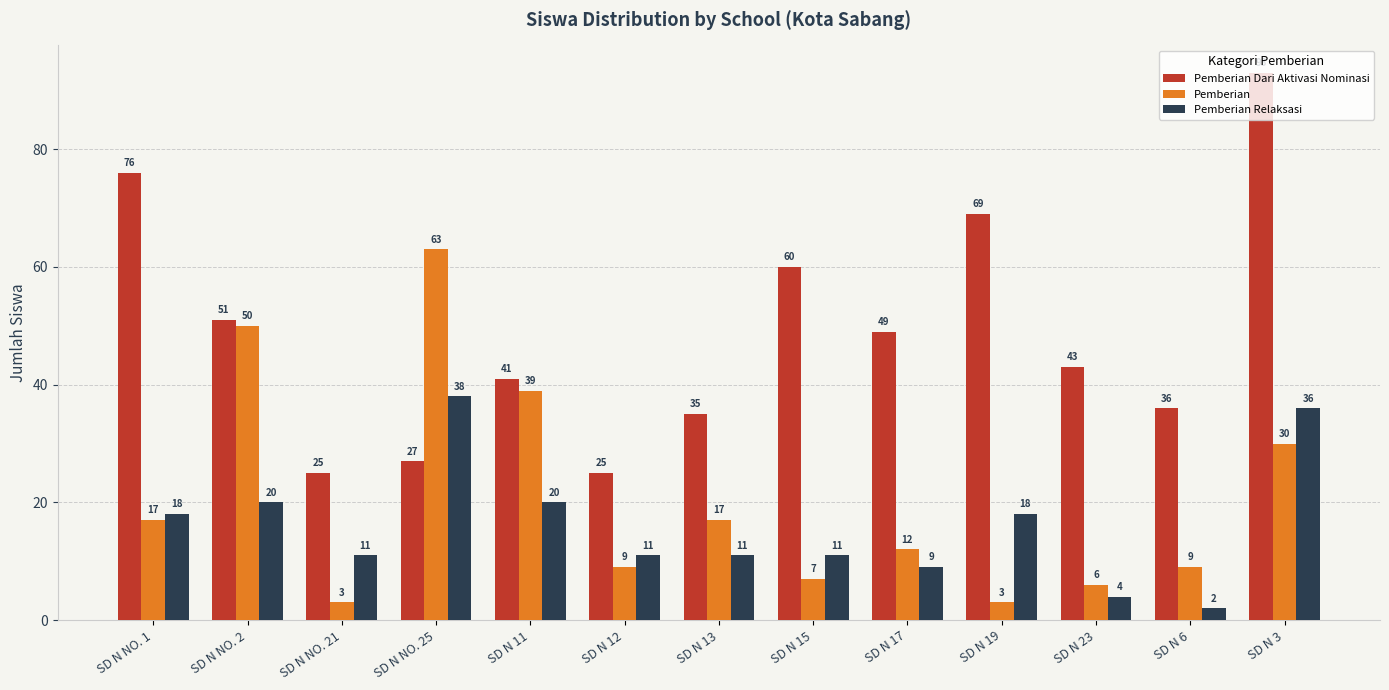

Reading right to left, list all the values displayed in this chart.

Pemberian Dari Aktivasi Nominasi: SD N 3=93	SD N 6=36	SD N 23=43	SD N 19=69	SD N 17=49	SD N 15=60	SD N 13=35	SD N 12=25	SD N 11=41	SD N NO. 25=27	SD N NO. 21=25	SD N NO. 2=51	SD N NO. 1=76
Pemberian: SD N 3=30	SD N 6=9	SD N 23=6	SD N 19=3	SD N 17=12	SD N 15=7	SD N 13=17	SD N 12=9	SD N 11=39	SD N NO. 25=63	SD N NO. 21=3	SD N NO. 2=50	SD N NO. 1=17
Pemberian Relaksasi: SD N 3=36	SD N 6=2	SD N 23=4	SD N 19=18	SD N 17=9	SD N 15=11	SD N 13=11	SD N 12=11	SD N 11=20	SD N NO. 25=38	SD N NO. 21=11	SD N NO. 2=20	SD N NO. 1=18